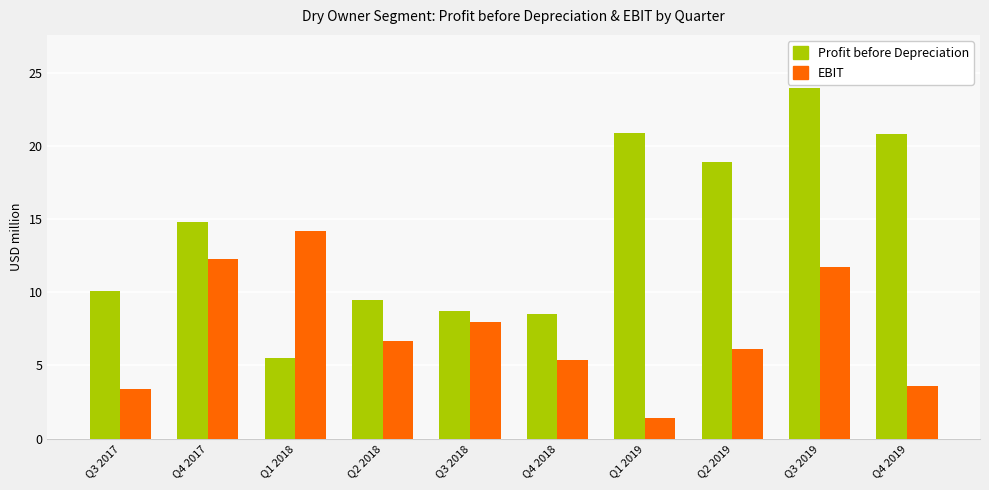

Is the value of EBIT at Q2 2018 greater than the value of Profit before Depreciation at Q2 2018?

No